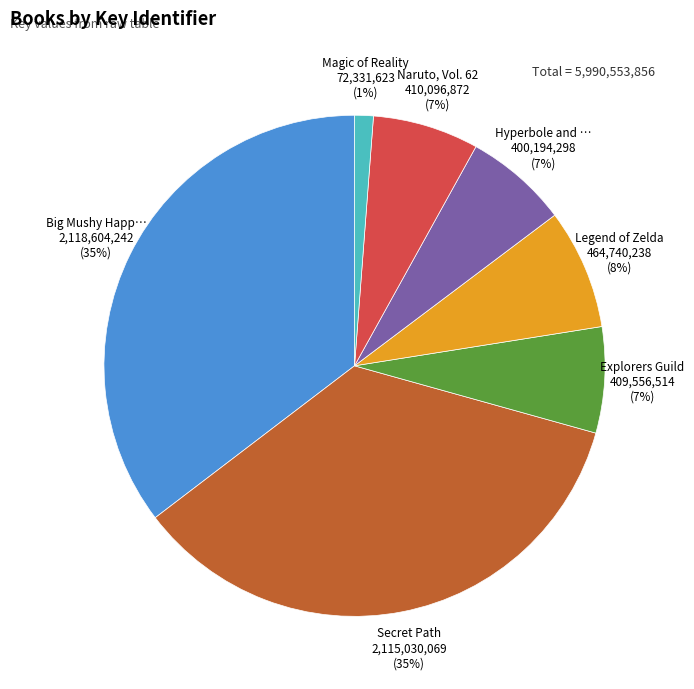

To the nearest percent, what is the average slice percentage?

14%